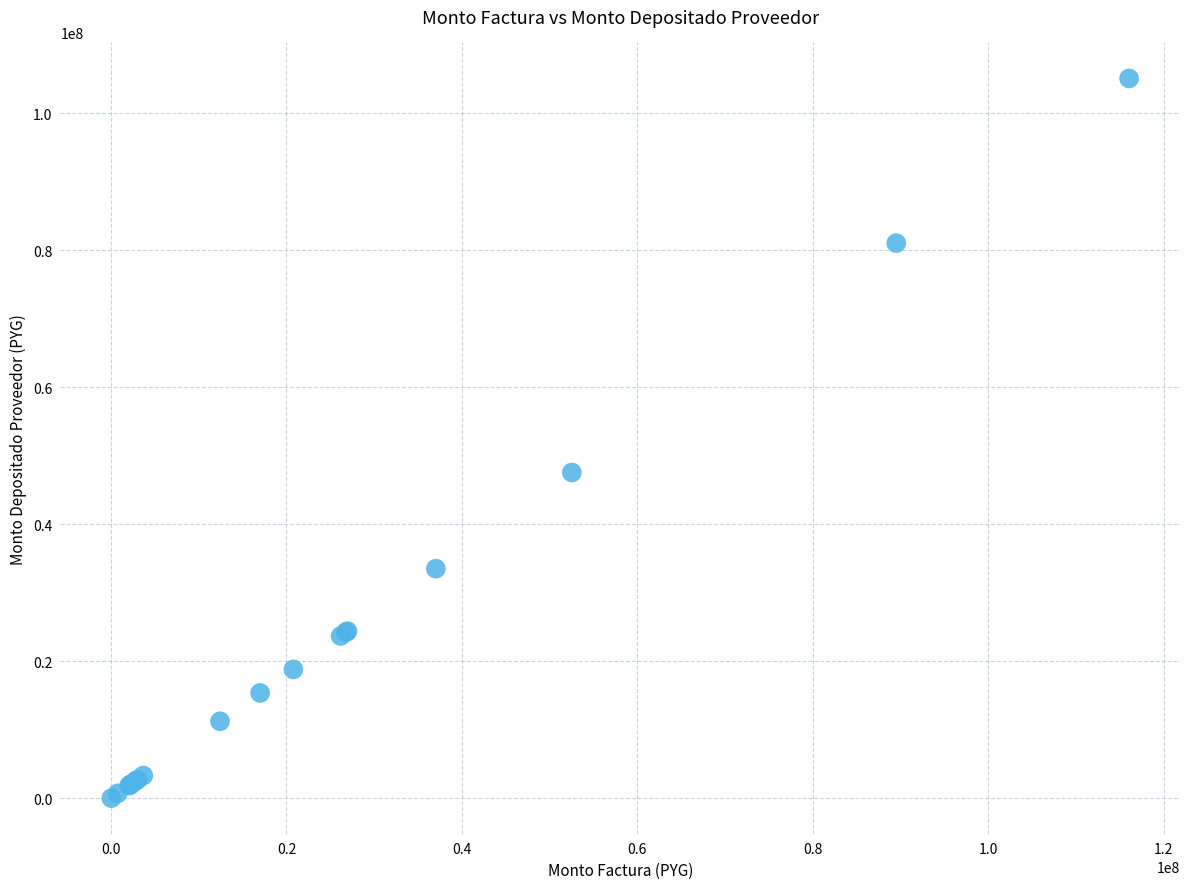

What Y value in the scatter plot is closest to 52559165?

47566237